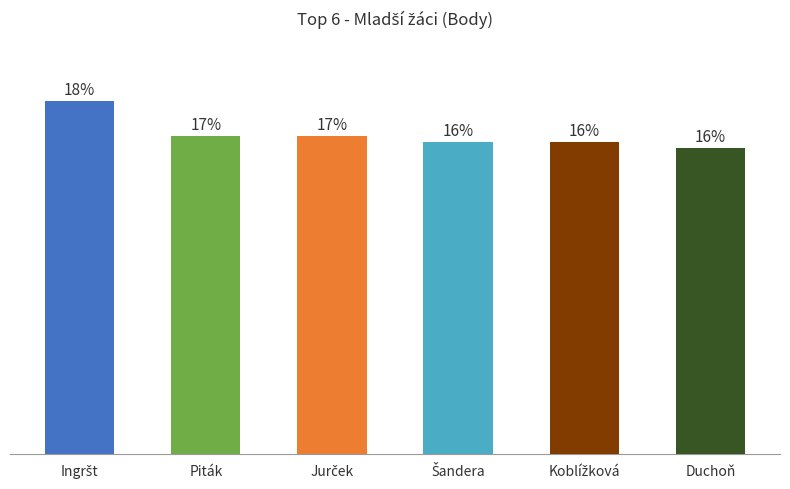

Does the chart contain any negative values?

No